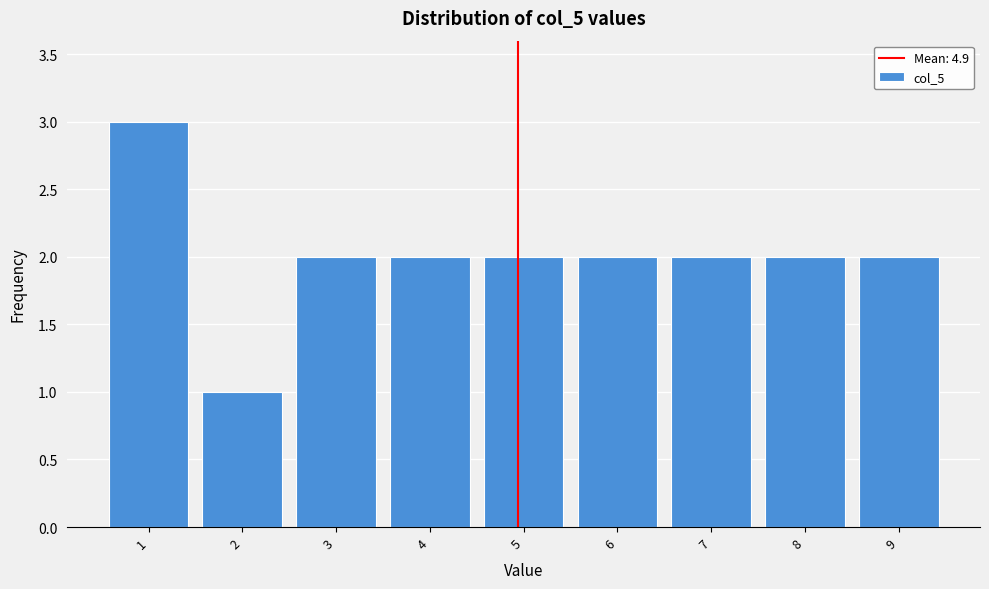

Reading left to right, list every bar in this chart as the range it spans on the x-axis followed by its height. The values are not printed on the chart, so give them approximately, as read against the axis.

0.5 to 1.5: 3
1.5 to 2.5: 1
2.5 to 3.5: 2
3.5 to 4.5: 2
4.5 to 5.5: 2
5.5 to 6.5: 2
6.5 to 7.5: 2
7.5 to 8.5: 2
8.5 to 9.5: 2